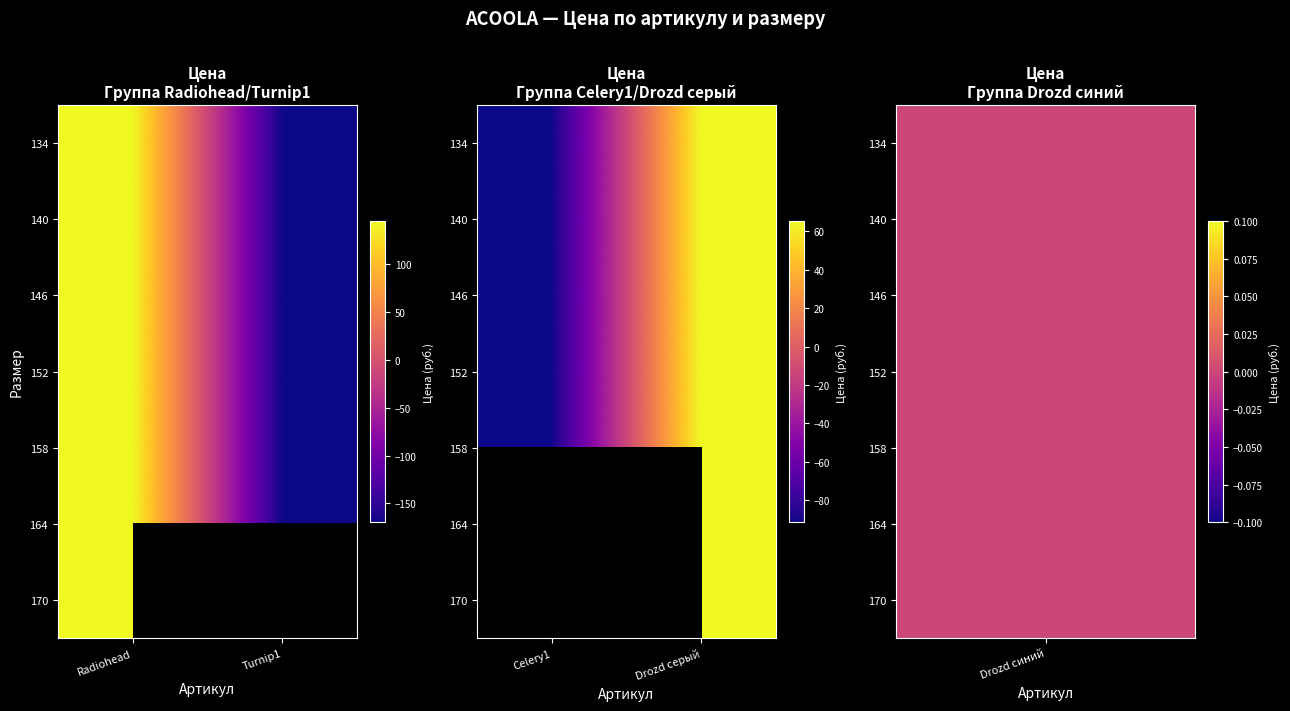

Where does the 134 series first go above 65?

Drozd серый